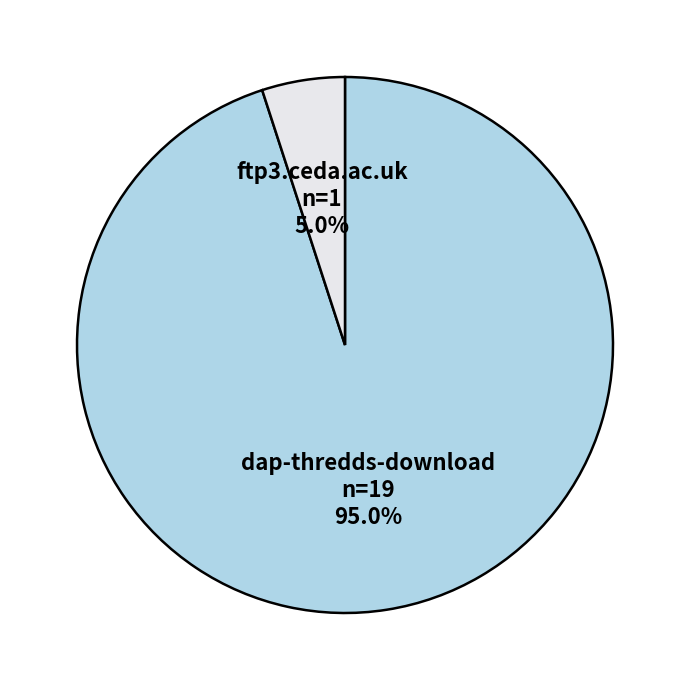

The ftp3.ceda.ac.uk slice represents 5% of the pie. True or false?

True